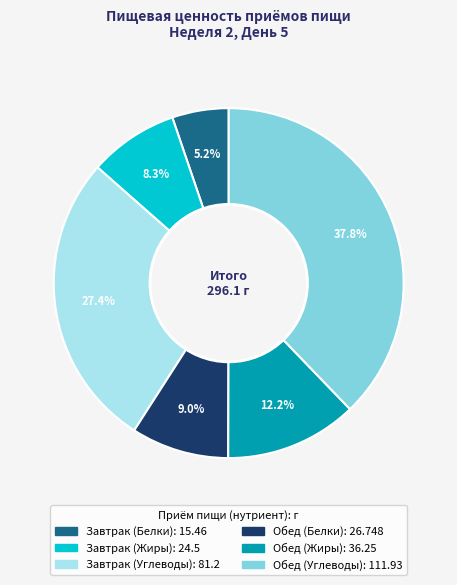

Is the sum of Обед (Жиры) and Обед (Белки) greater than half?

No